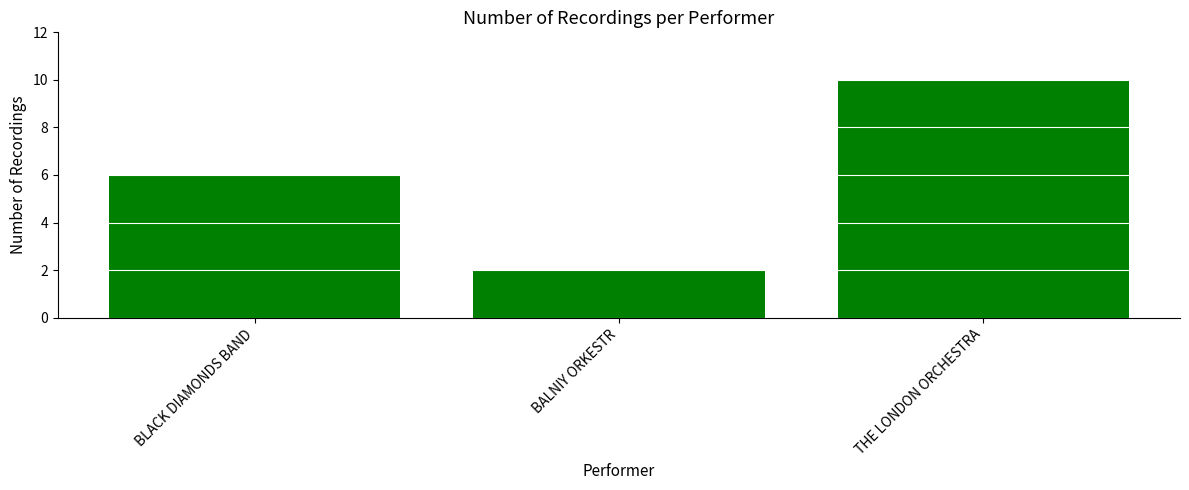

What is the ratio of the value at THE LONDON ORCHESTRA to the value at BALNIY ORKESTR?

5.0